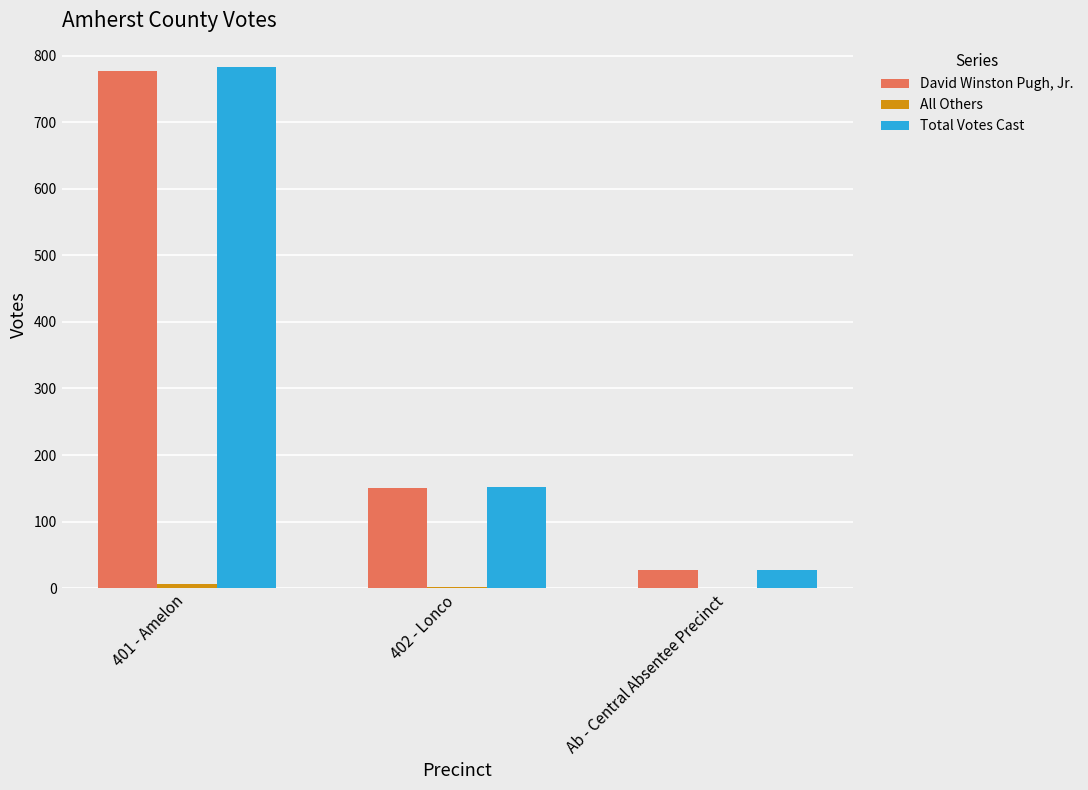

The David Winston Pugh, Jr. series shows 1161 at 401 - Amelon. True or false?

False